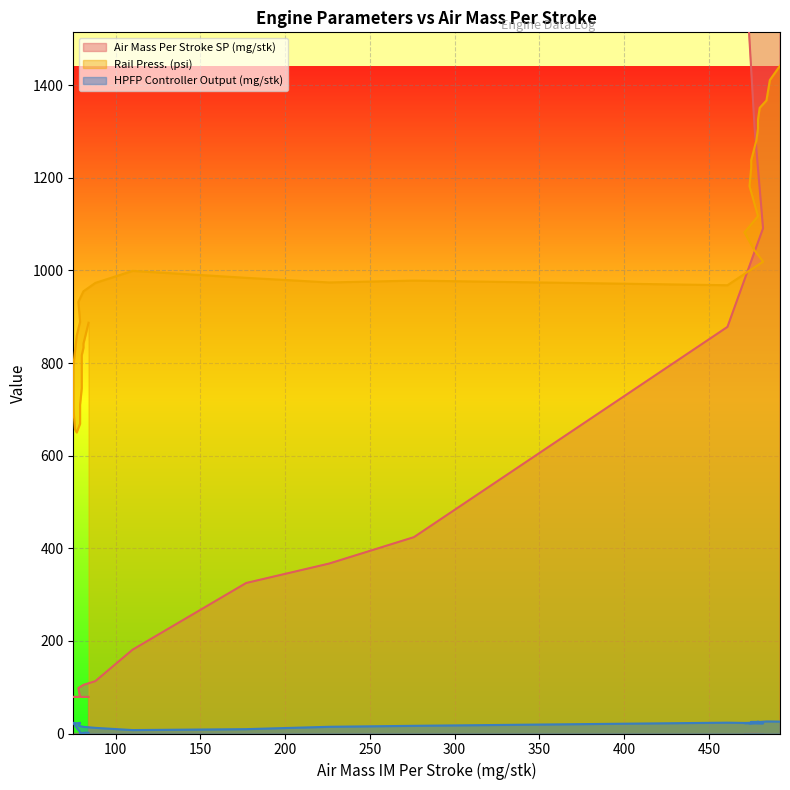

The Air Mass Per Stroke SP (mg/stk) series shows 79.0 at 77. True or false?

True